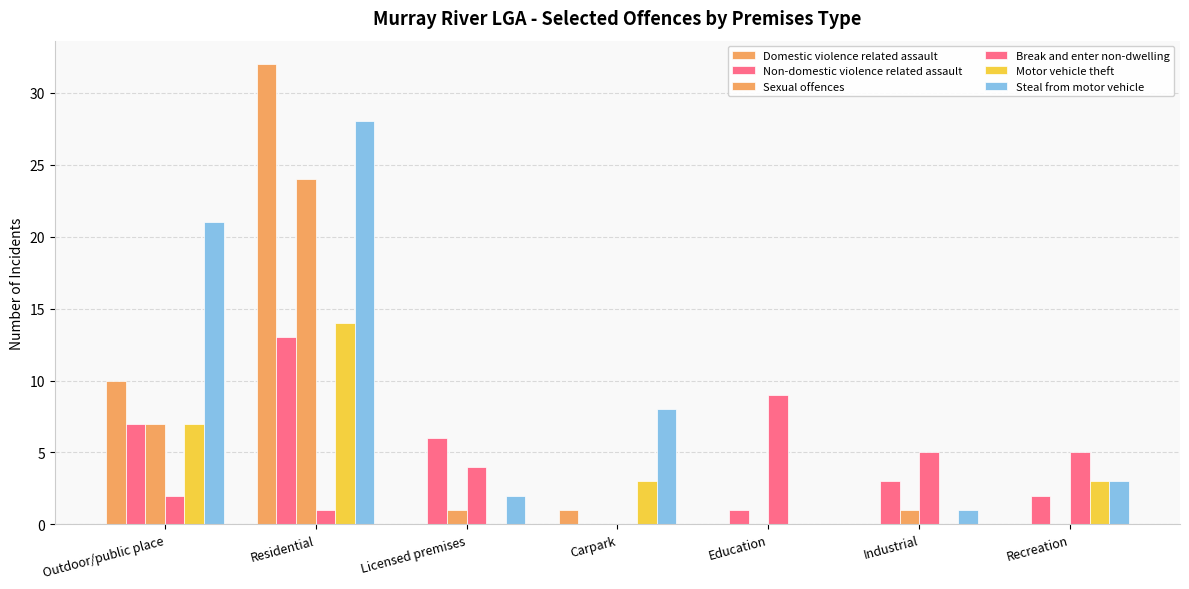

The value of Non-domestic violence related assault at Outdoor/public place is 7. True or false?

True